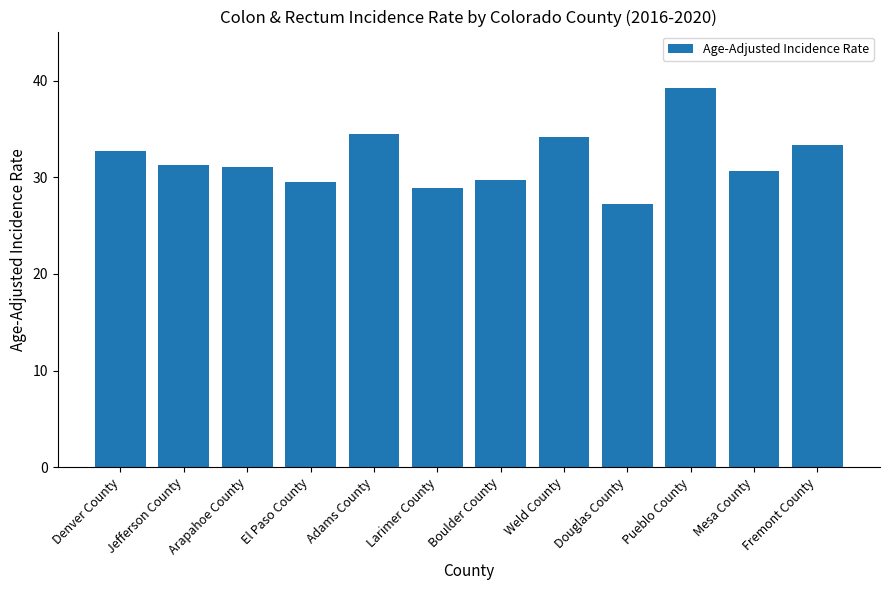

What is the average value?

31.9